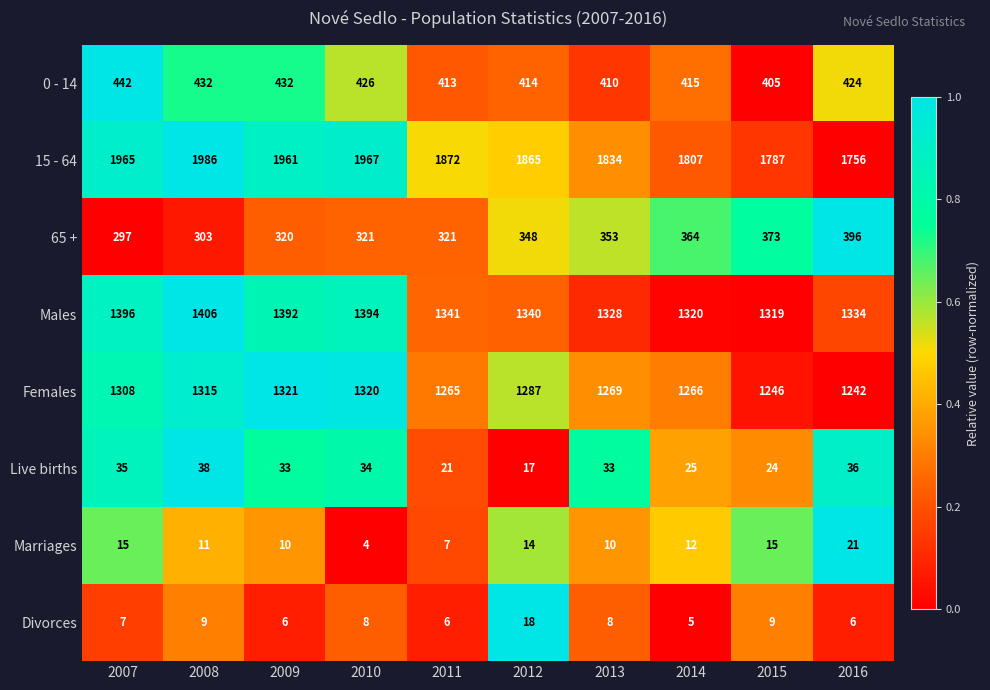

What is the sum of all 15 - 64 values?

18800